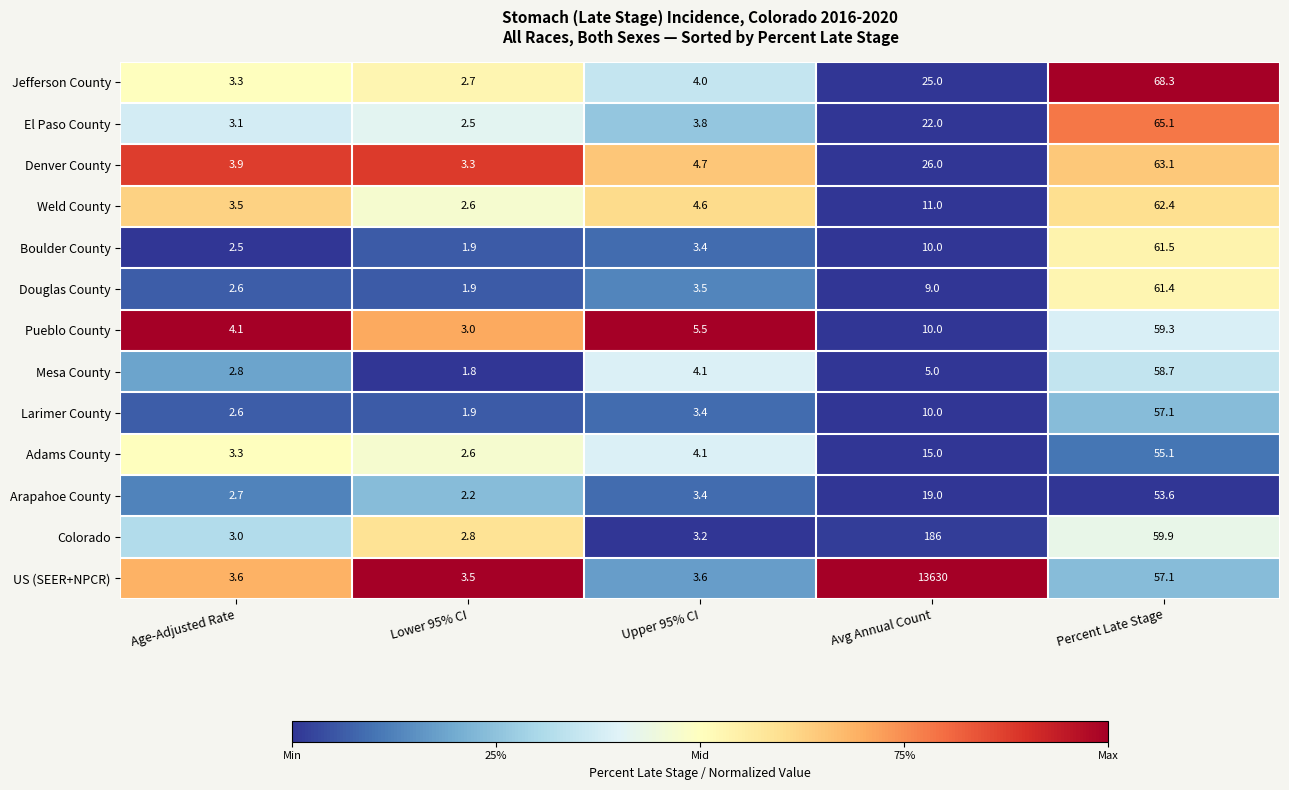

At which label does Larimer County reach its minimum?

Lower 95% CI